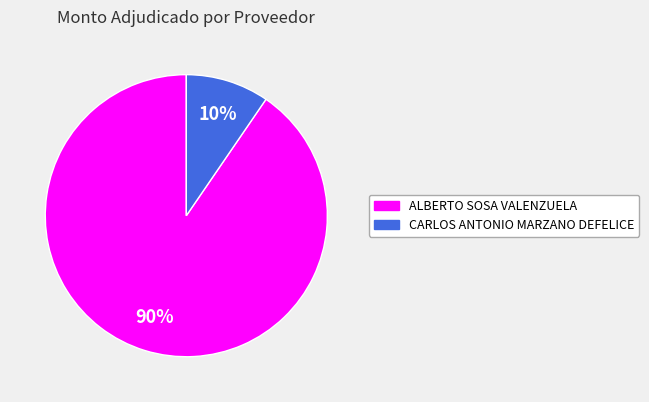

Which category has the smallest portion of the pie?

CARLOS ANTONIO MARZANO DEFELICE